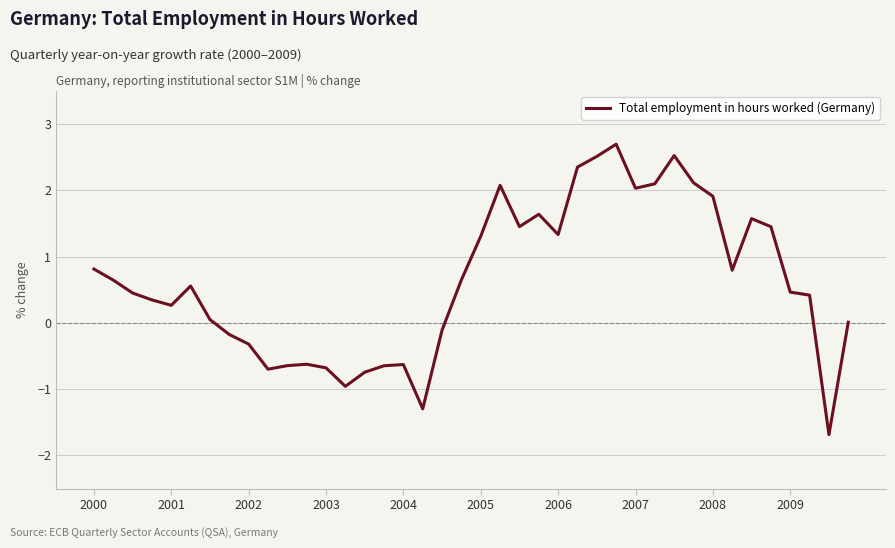

True or false: the data has more than 0 interior local peaks.

True